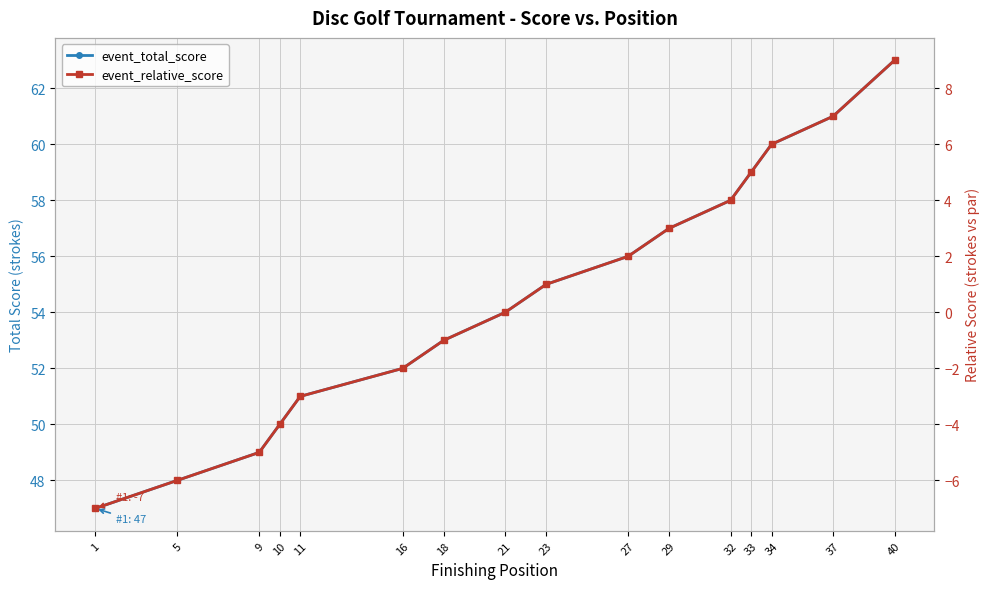

What are all the series names shown in the legend?

event_total_score, event_relative_score